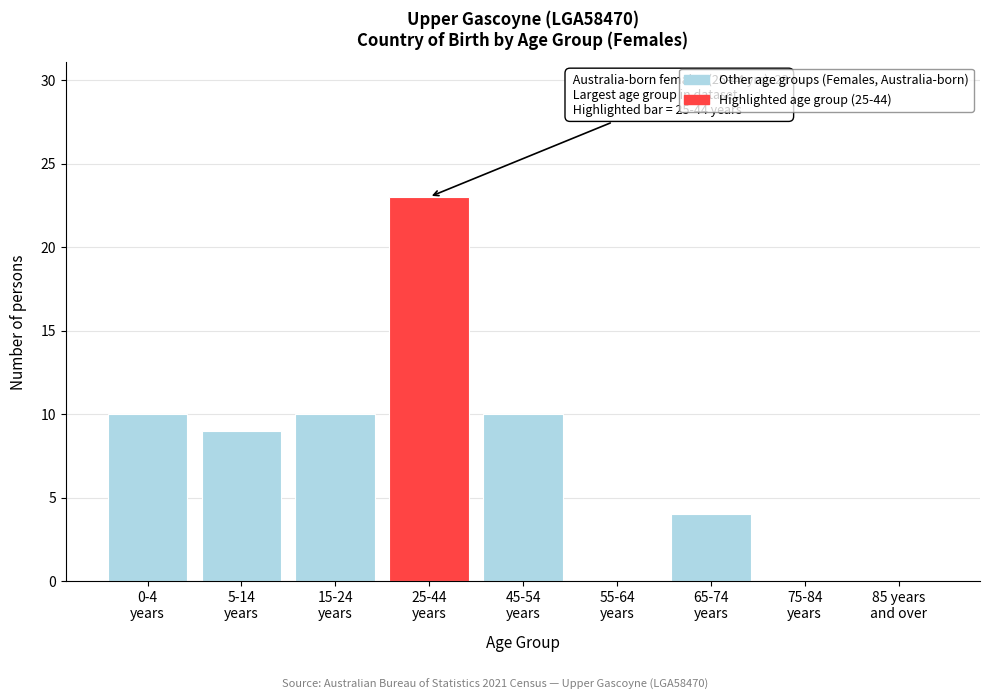

What is the greatest value displayed?

23